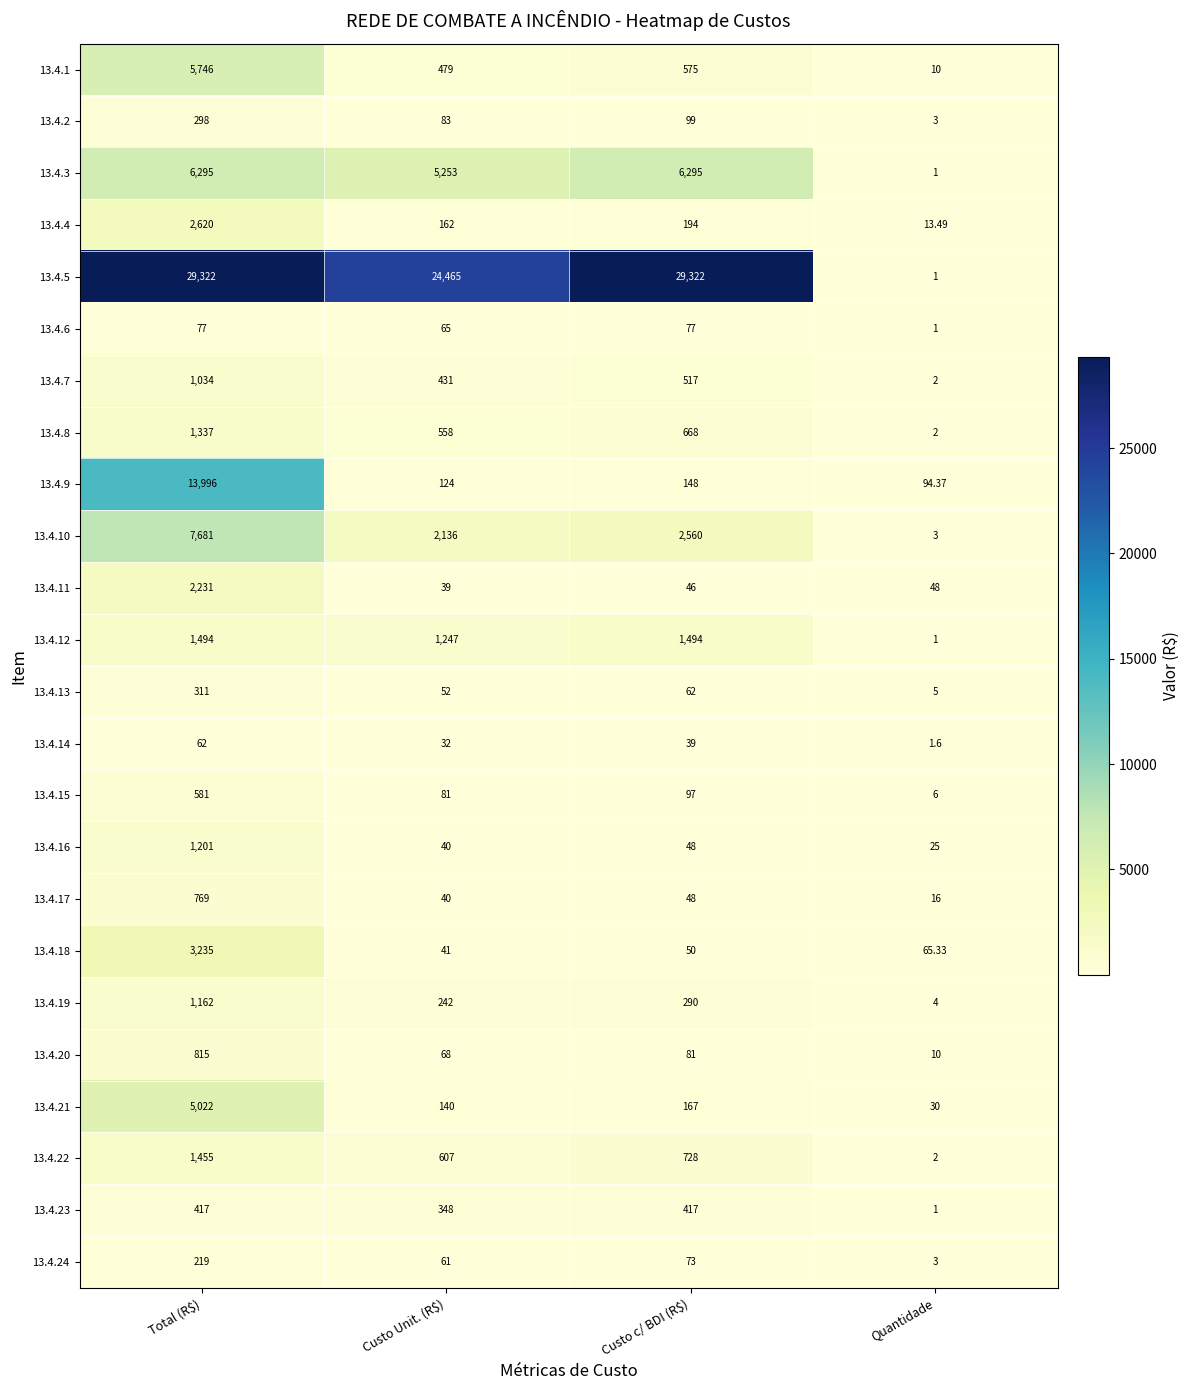

At which label does 13.4.21 first exceed 167?

Total (R$)